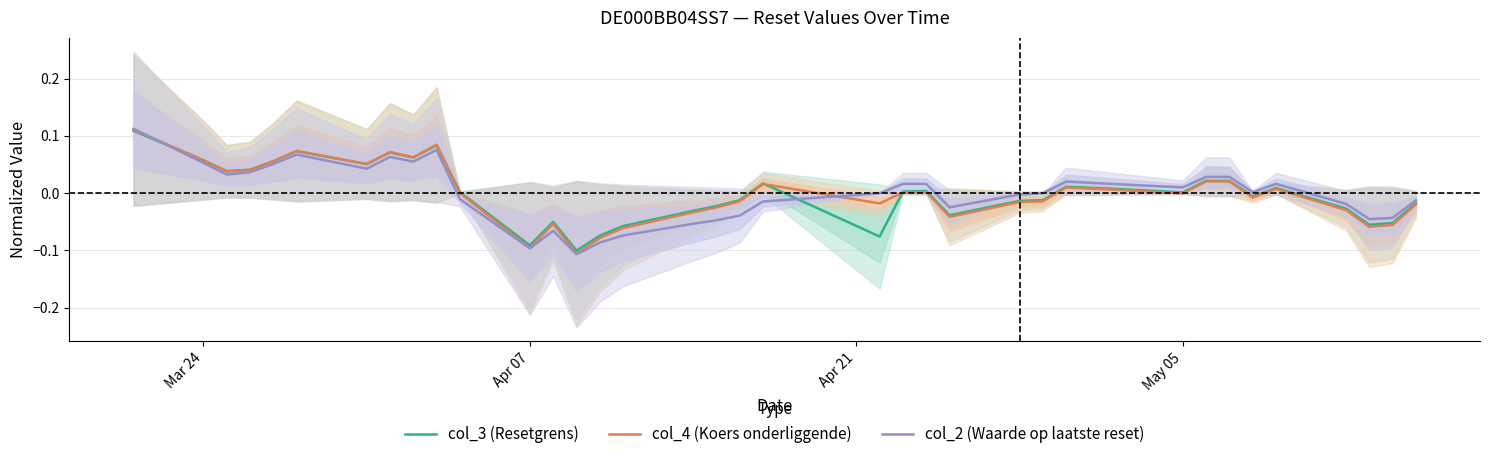

True or false: col_4 (Koers onderliggende) has more than 1 interior local peaks.

True